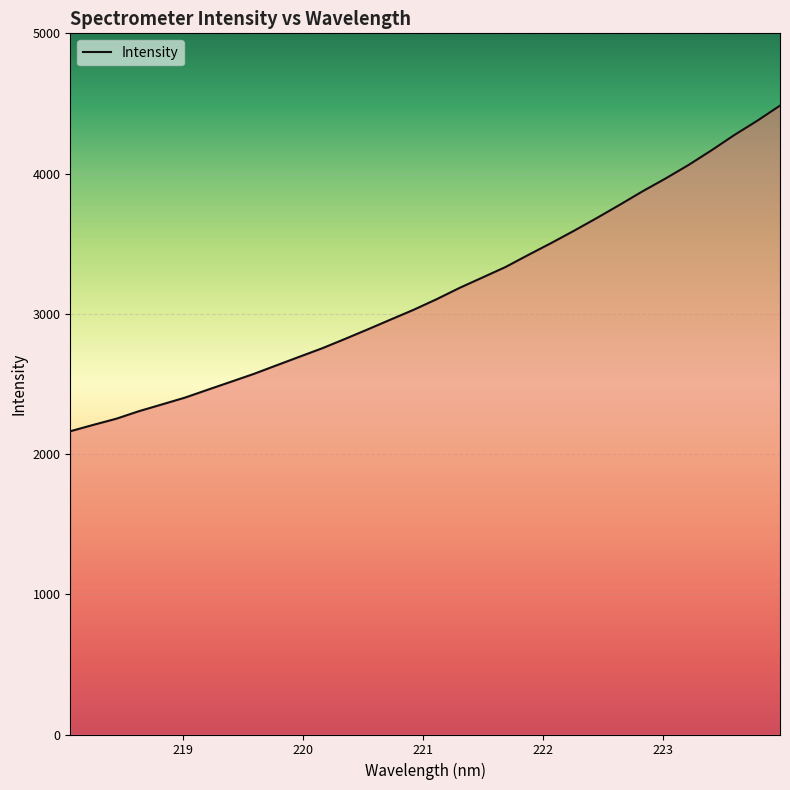

Does the chart display data point markers on the line(s)?

No